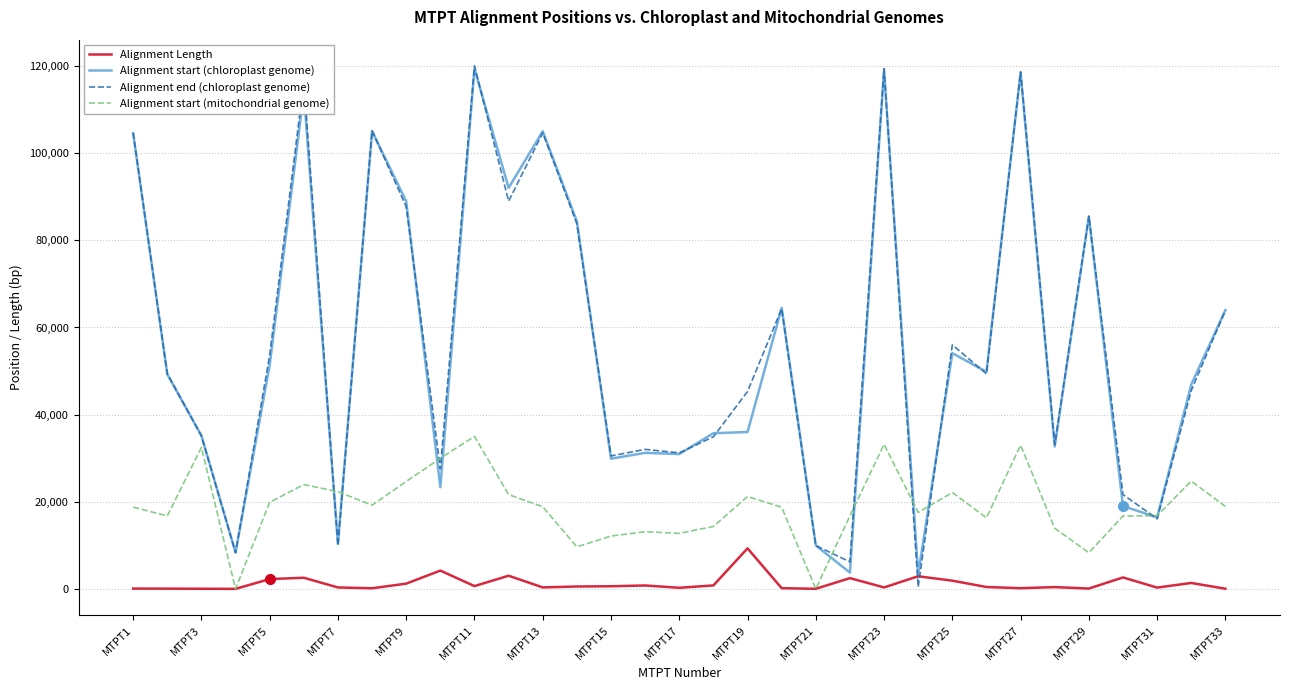

How many times do Alignment end (chloroplast genome) and Alignment Length cross each other?

2